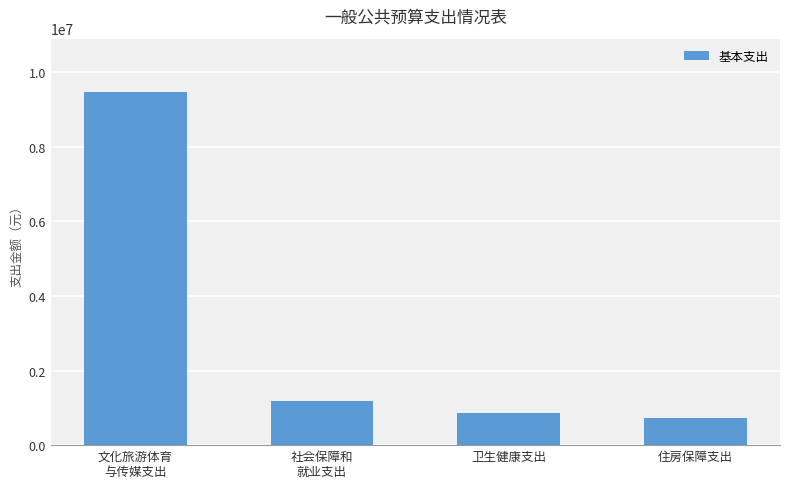

The chart shows a value of 1510701.8 at 卫生健康支出. True or false?

False